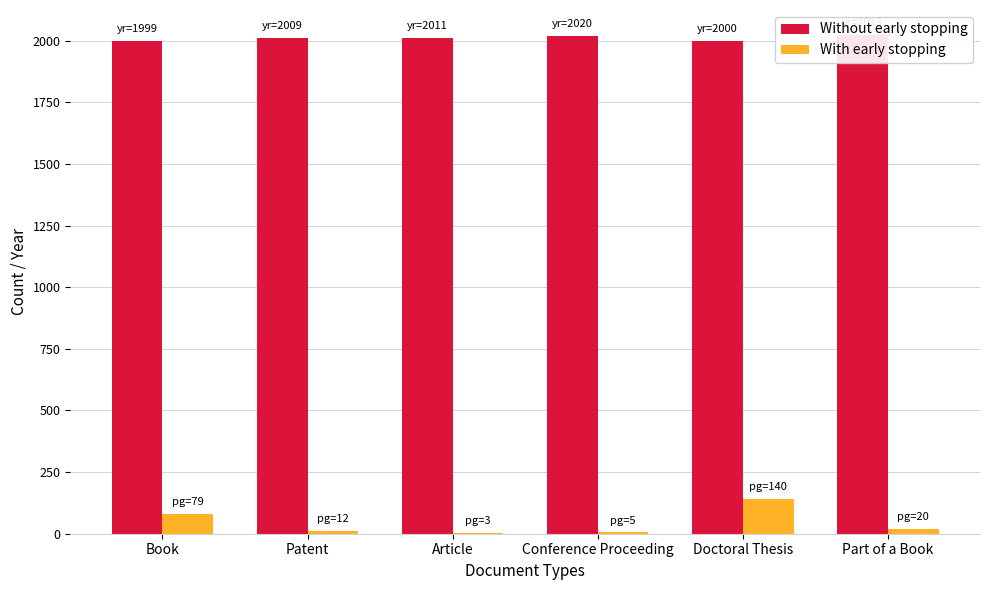

True or false: With early stopping has a value of 44 at Book.

False